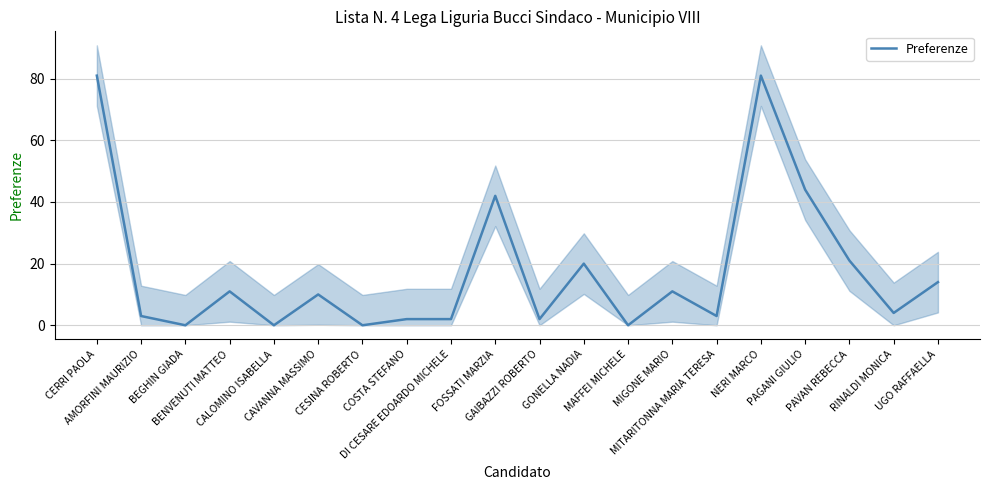

How many positive values are there?

16